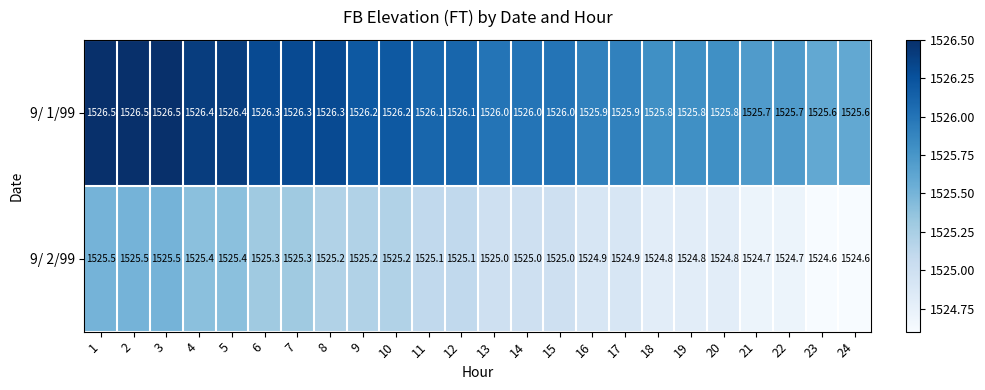

What is the minimum value for 9/ 2/99?

1524.6